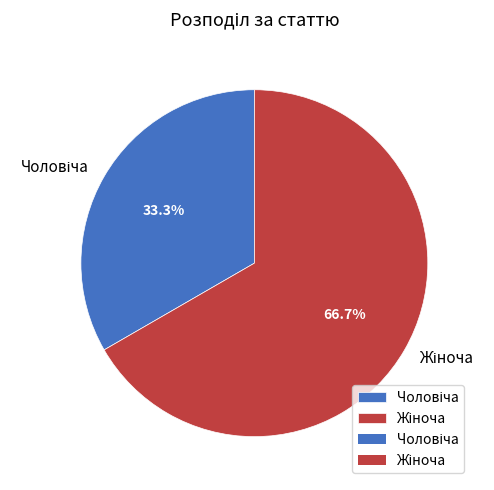

Is there any slice that represents more than half of the pie?

Yes